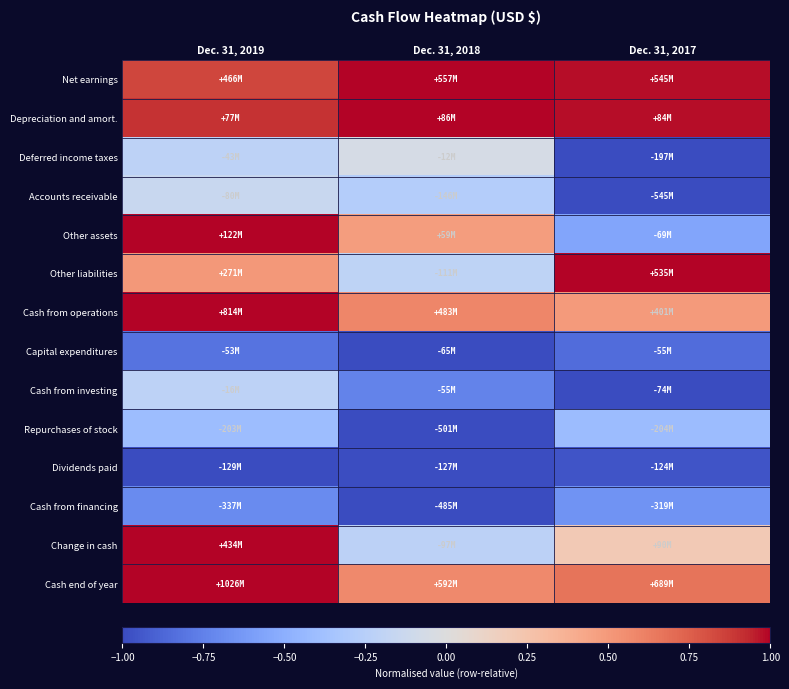

Reading left to right, what are all the values shown in this chart?

Net earnings: Dec. 31, 2019=0.8	Dec. 31, 2018=1.0	Dec. 31, 2017=1.0
Depreciation and amort.: Dec. 31, 2019=0.9	Dec. 31, 2018=1.0	Dec. 31, 2017=1.0
Deferred income taxes: Dec. 31, 2019=-0.2	Dec. 31, 2018=-0.1	Dec. 31, 2017=-1.0
Accounts receivable: Dec. 31, 2019=-0.1	Dec. 31, 2018=-0.3	Dec. 31, 2017=-1.0
Other assets: Dec. 31, 2019=1.0	Dec. 31, 2018=0.5	Dec. 31, 2017=-0.6
Other liabilities: Dec. 31, 2019=0.5	Dec. 31, 2018=-0.2	Dec. 31, 2017=1.0
Cash from operations: Dec. 31, 2019=1.0	Dec. 31, 2018=0.6	Dec. 31, 2017=0.5
Capital expenditures: Dec. 31, 2019=-0.8	Dec. 31, 2018=-1.0	Dec. 31, 2017=-0.8
Cash from investing: Dec. 31, 2019=-0.2	Dec. 31, 2018=-0.7	Dec. 31, 2017=-1.0
Repurchases of stock: Dec. 31, 2019=-0.4	Dec. 31, 2018=-1.0	Dec. 31, 2017=-0.4
Dividends paid: Dec. 31, 2019=-1.0	Dec. 31, 2018=-1.0	Dec. 31, 2017=-1.0
Cash from financing: Dec. 31, 2019=-0.7	Dec. 31, 2018=-1.0	Dec. 31, 2017=-0.7
Change in cash: Dec. 31, 2019=1.0	Dec. 31, 2018=-0.2	Dec. 31, 2017=0.2
Cash end of year: Dec. 31, 2019=1.0	Dec. 31, 2018=0.6	Dec. 31, 2017=0.7